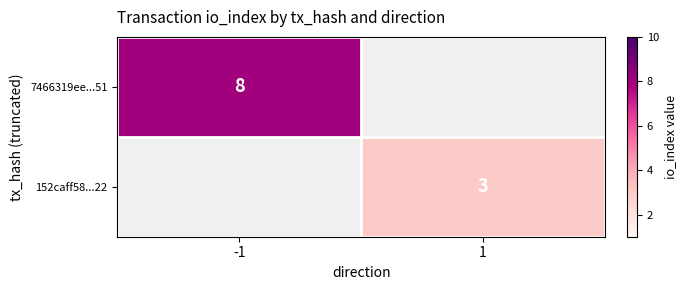

At how many categories does at least one series exceed 7?

1